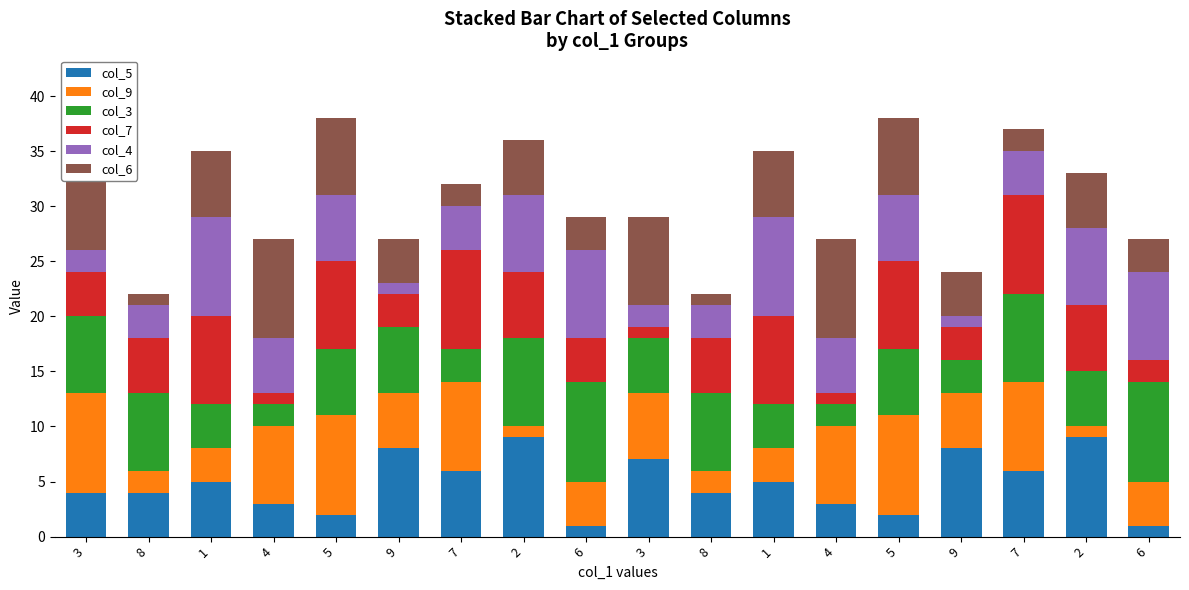

What is the sum of the col_3 values at 9 and 1?

7